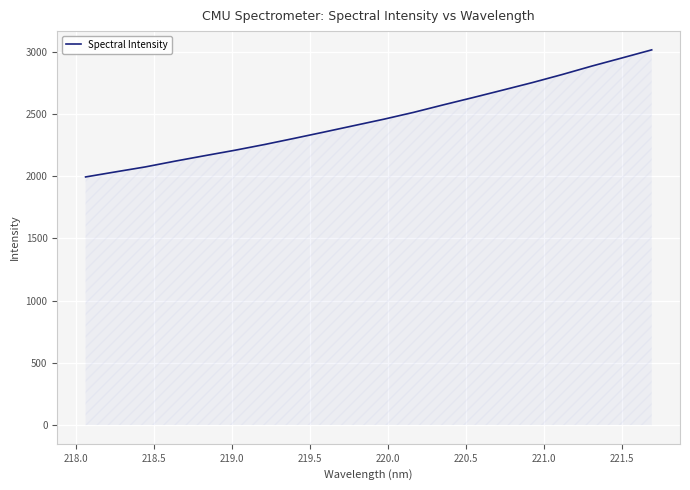

Count the number of values greater than 2458.

10